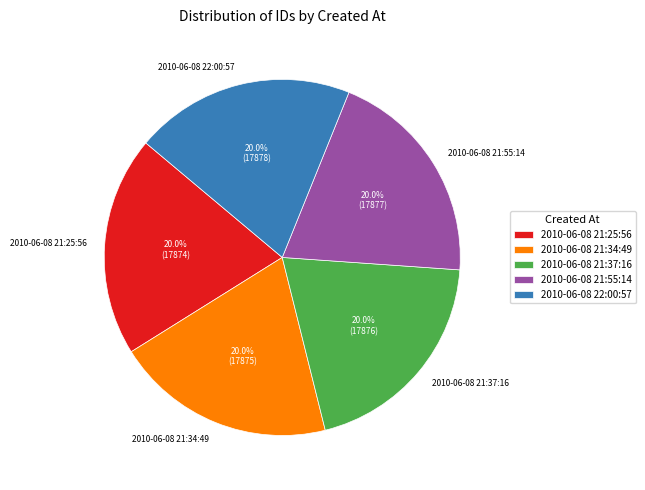

How many segments does this pie chart have?

5